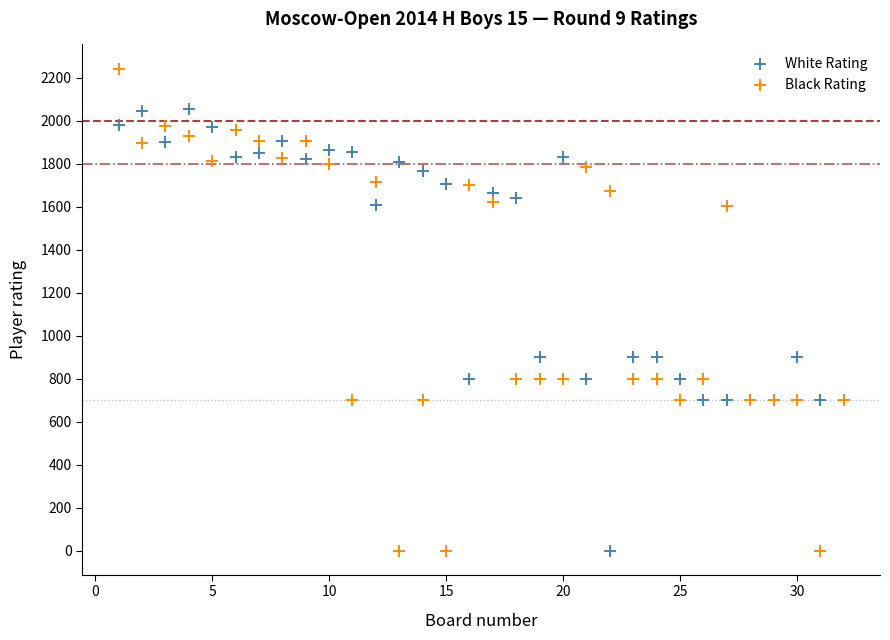

Which series contains the highest Y value?

Black Rating